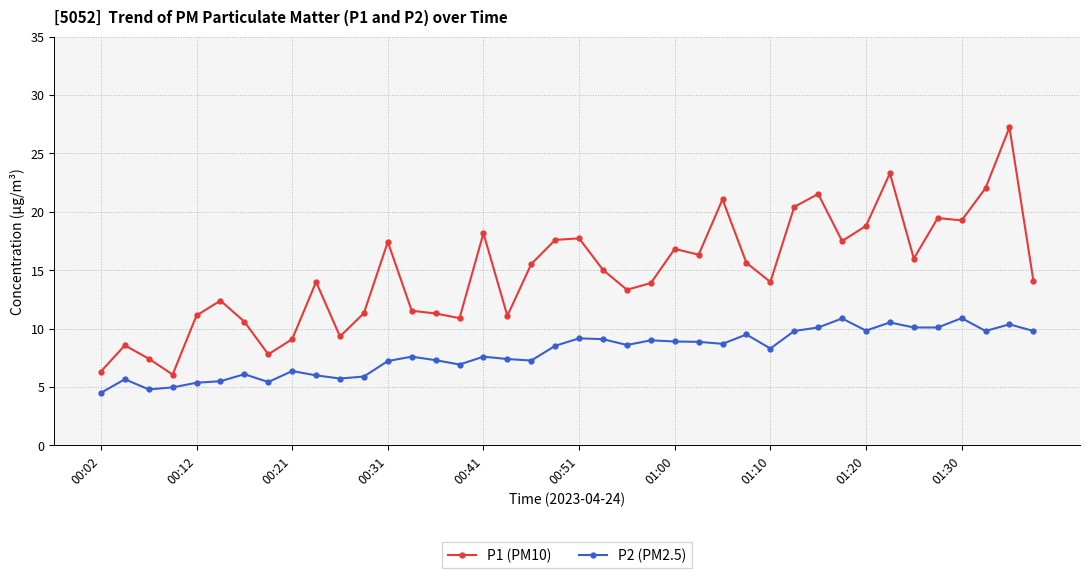

What is the value of the P1 (PM10) point at the 3rd from the left?

7.4